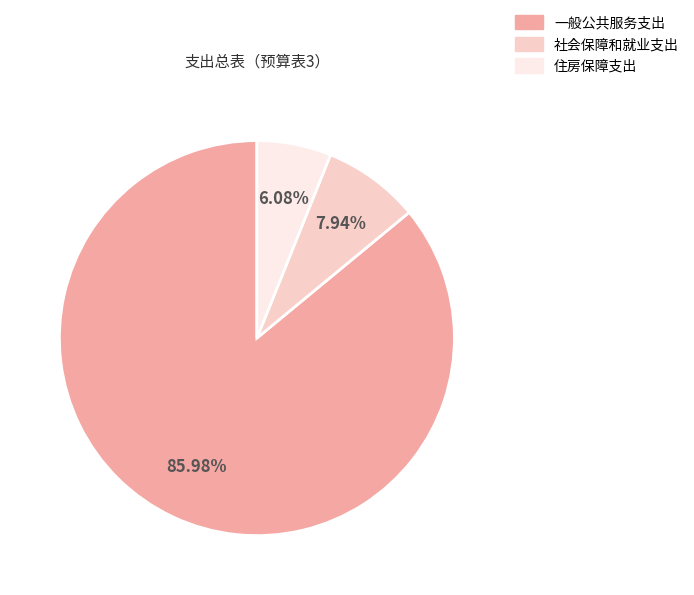

Which has a higher value, 社会保障和就业支出 or 一般公共服务支出?

一般公共服务支出